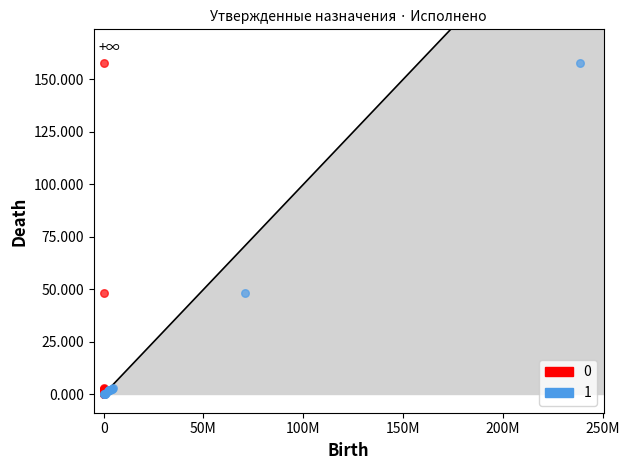

What are all the series names shown in the legend?

0, 1